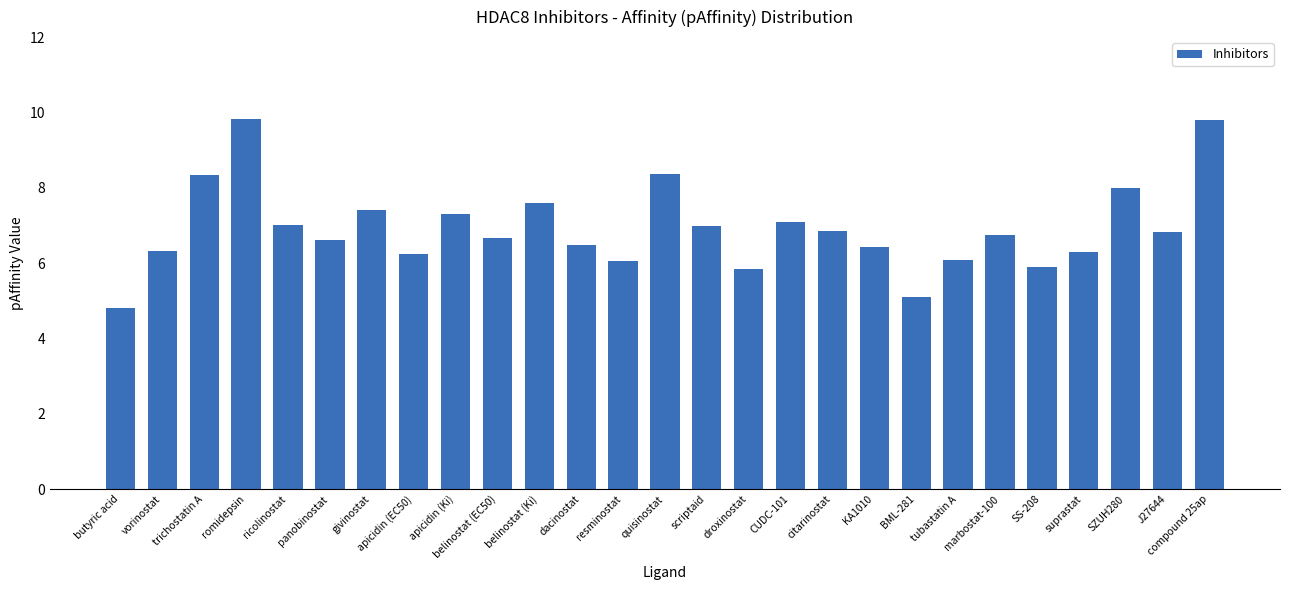

Is it true that the value at quisinostat is 13.2?

False